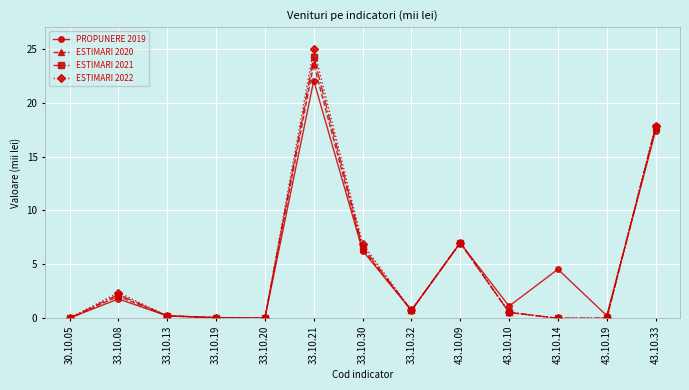

What is the maximum value for ESTIMARI 2021?

24.2